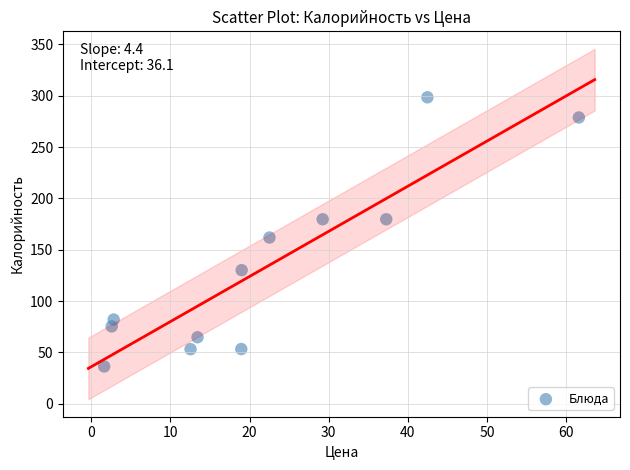

What Y value in the scatter plot is closest to 167?

161.9